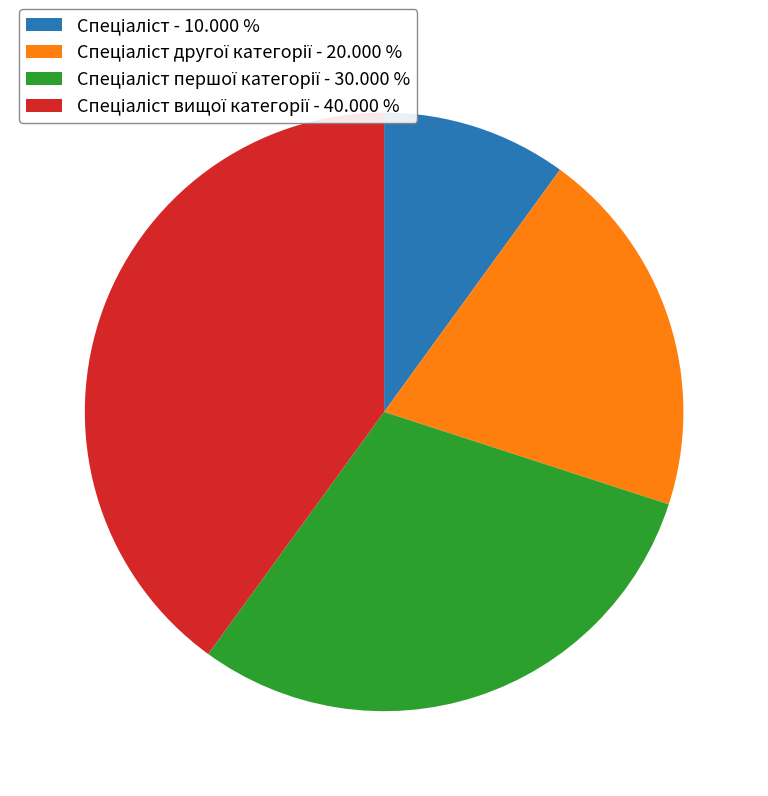

How many slices are in this pie chart?

4